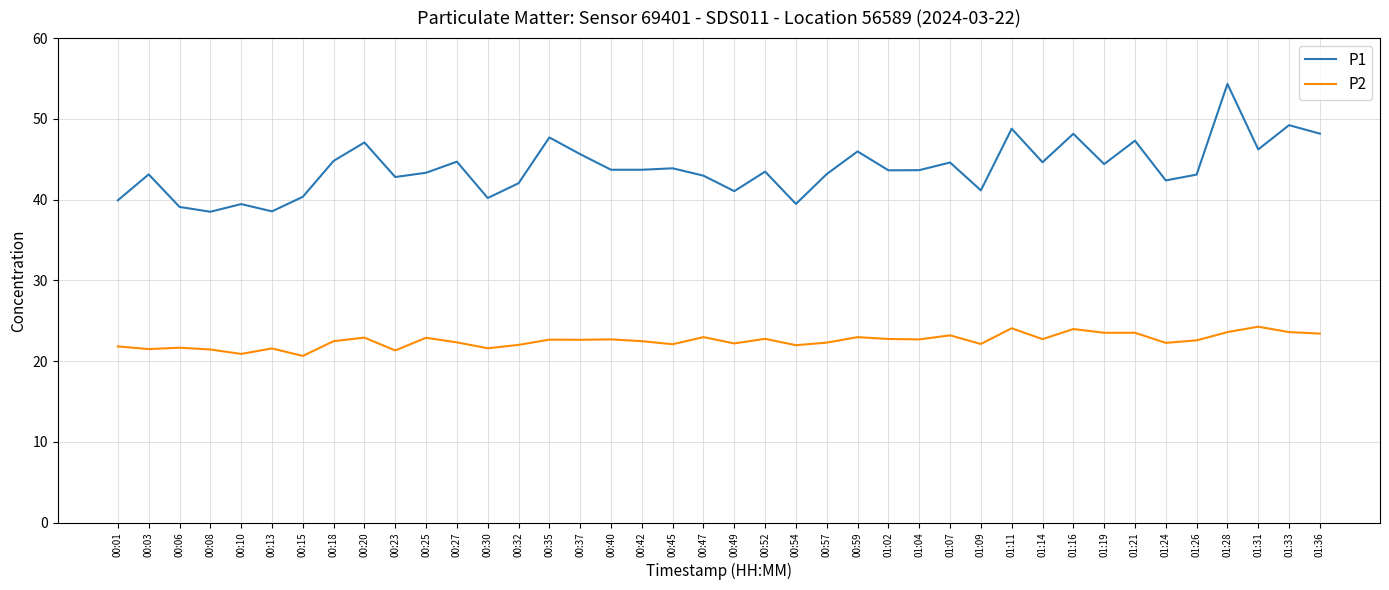

At which category is the sum across all series the highest?

01:28